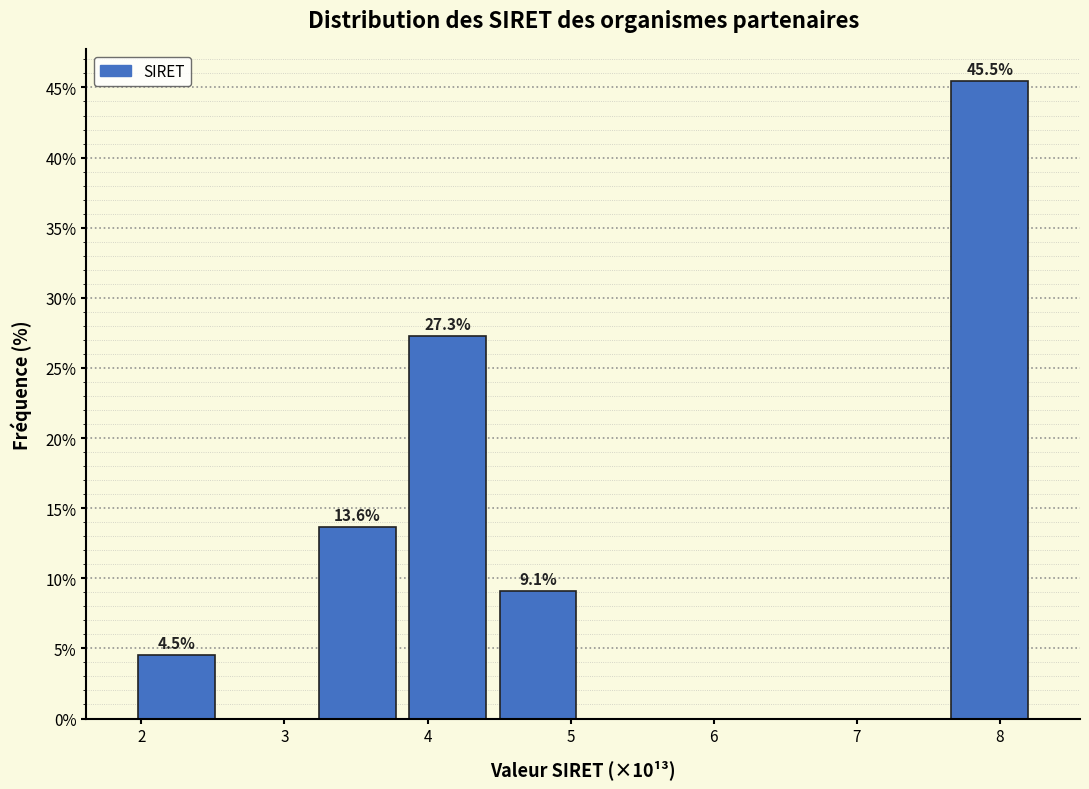

Which range on the x-axis has the tallest bar?

7.6 to 8.2